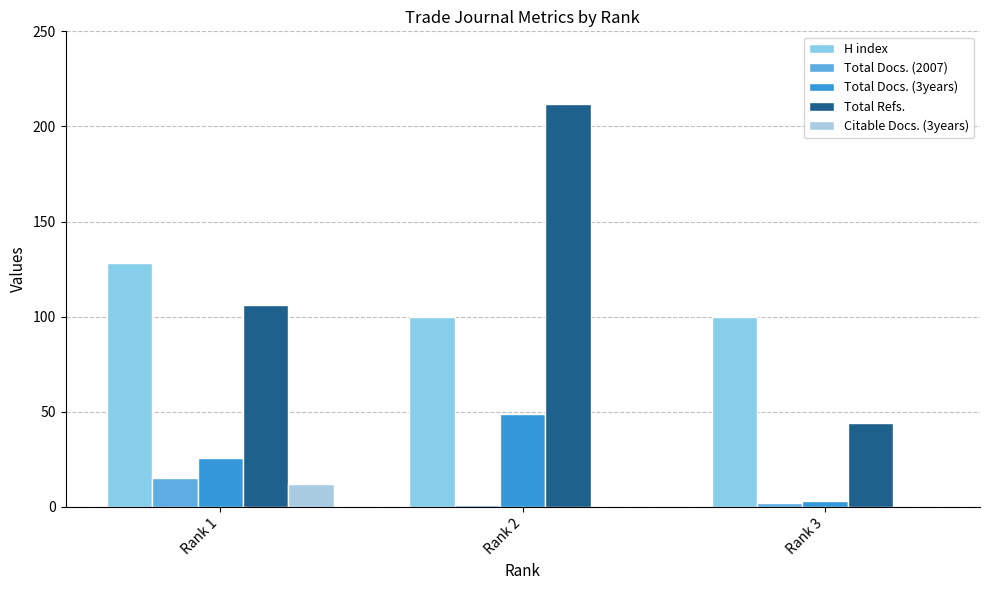

Which category has the lowest value across all series?

Rank 2